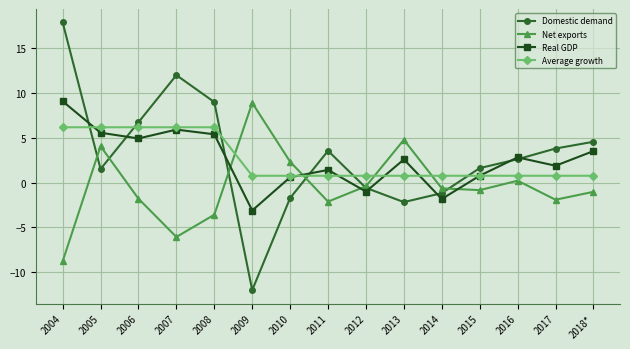

What is the label of the 11th point from the left?

2014